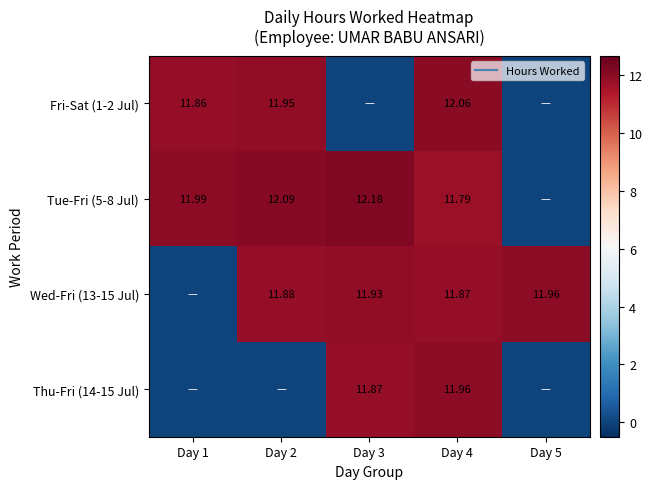

How many values in the Wed-Fri (13-15 Jul) series exceed 11?

4